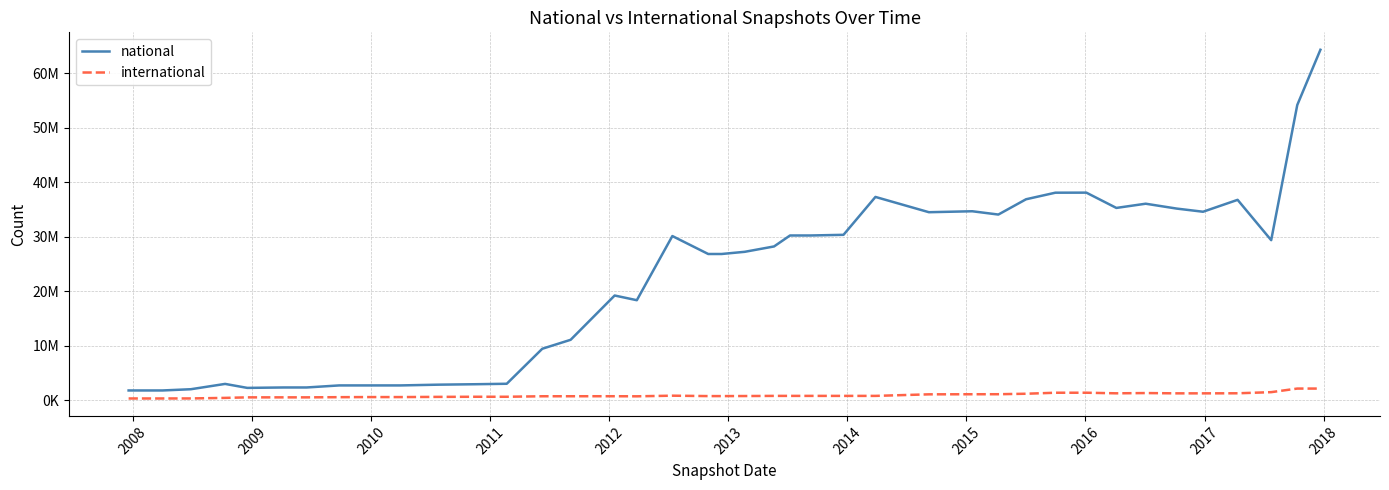

Does the chart display data point markers on the line(s)?

No